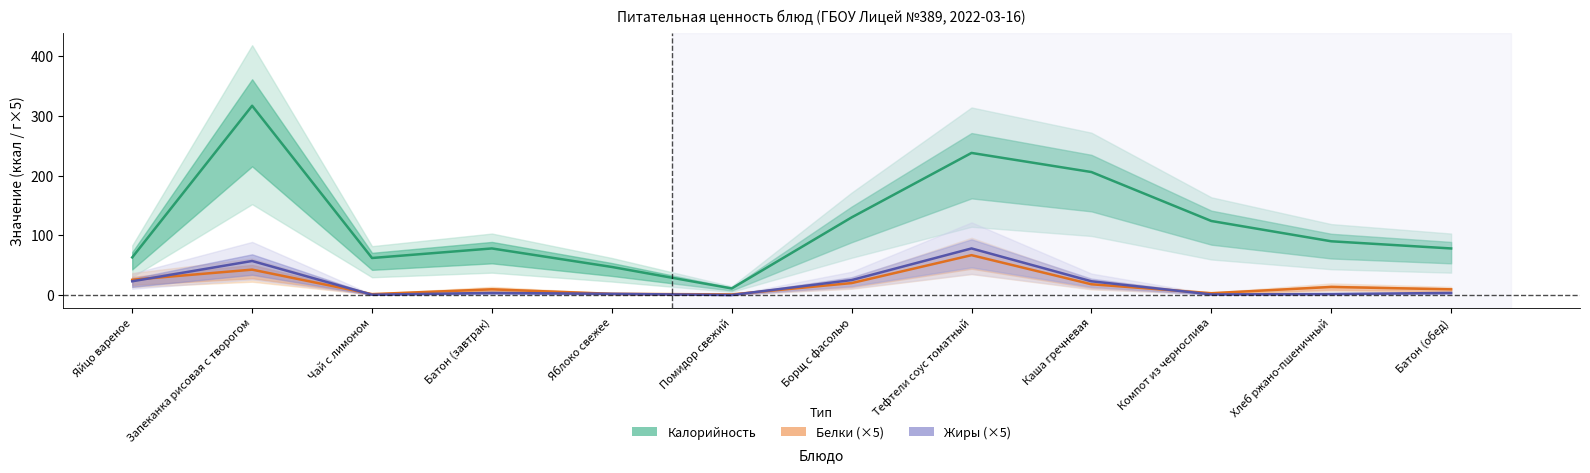

What is the total value across all series at Борщ с фасолью?

175.0